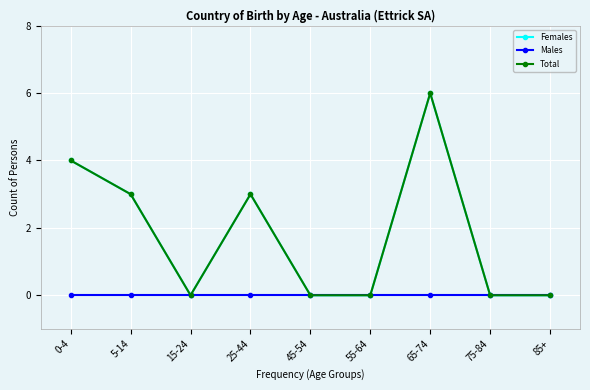

Is this an area chart (filled region under the line)?

No